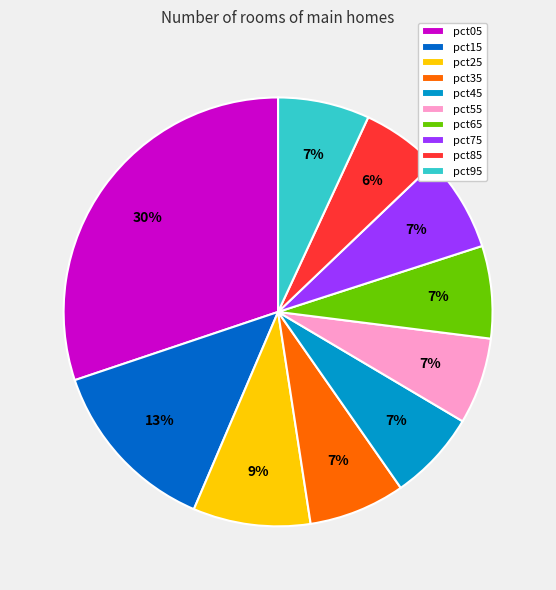

To the nearest percent, what percentage of the pie is pct25?

9%